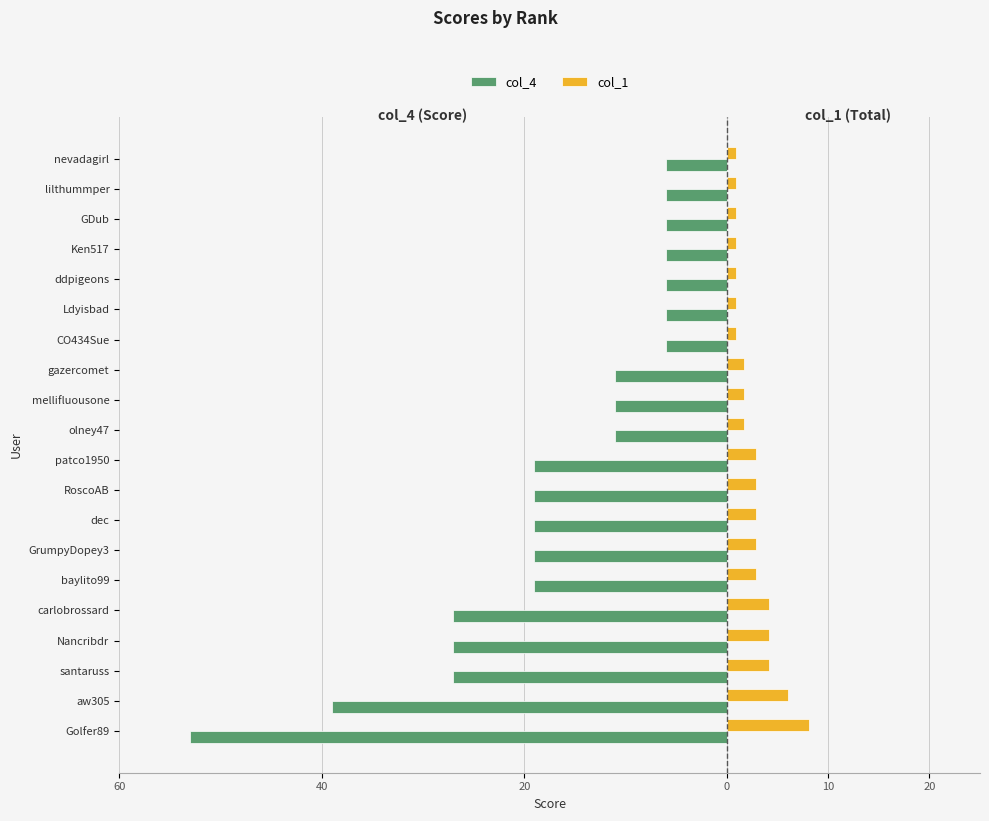

What are all the series names shown in the legend?

col_4, col_1